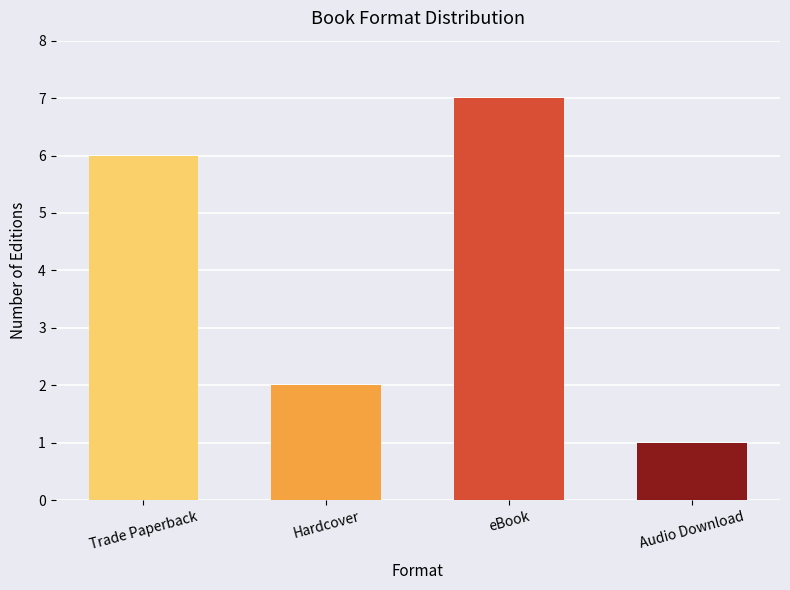

Does the chart contain stacked bars?

No